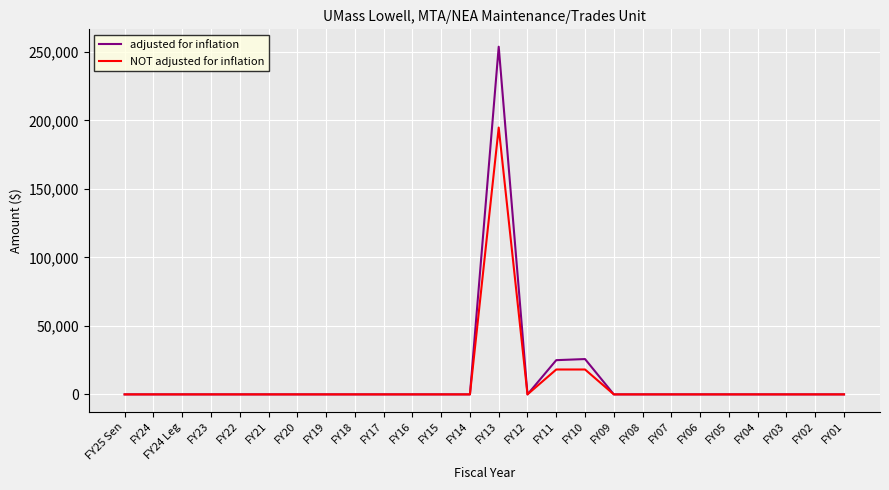

At which category does the chart reach its peak across all series?

FY13